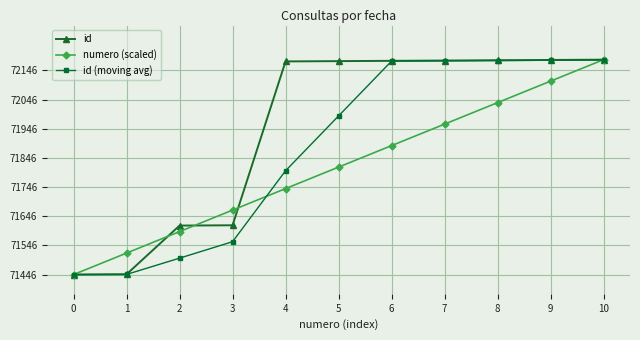

Is it true that id (moving avg) equals 71802.0 at 4?

True